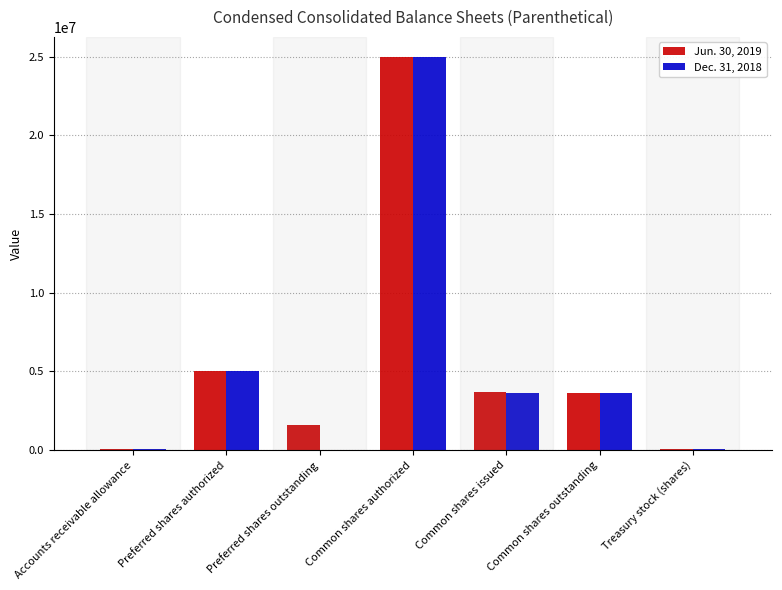

Is the value of Jun. 30, 2019 at Preferred shares authorized greater than the value of Dec. 31, 2018 at Accounts receivable allowance?

Yes